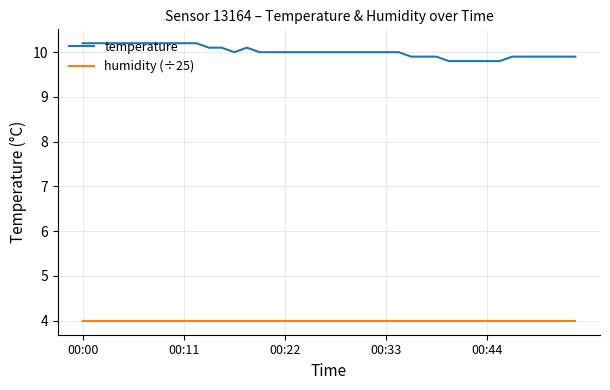

What is the maximum value for temperature?

10.2